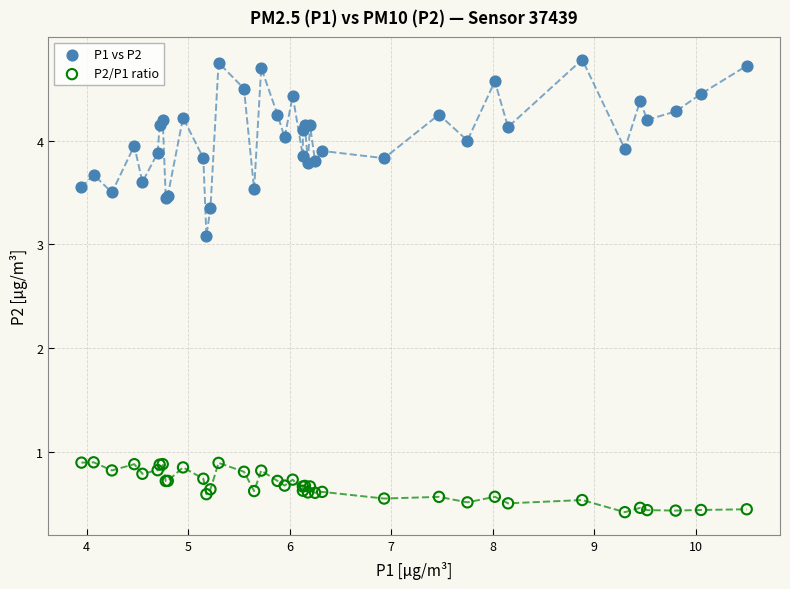

Which series contains the lowest Y value?

P2/P1 ratio